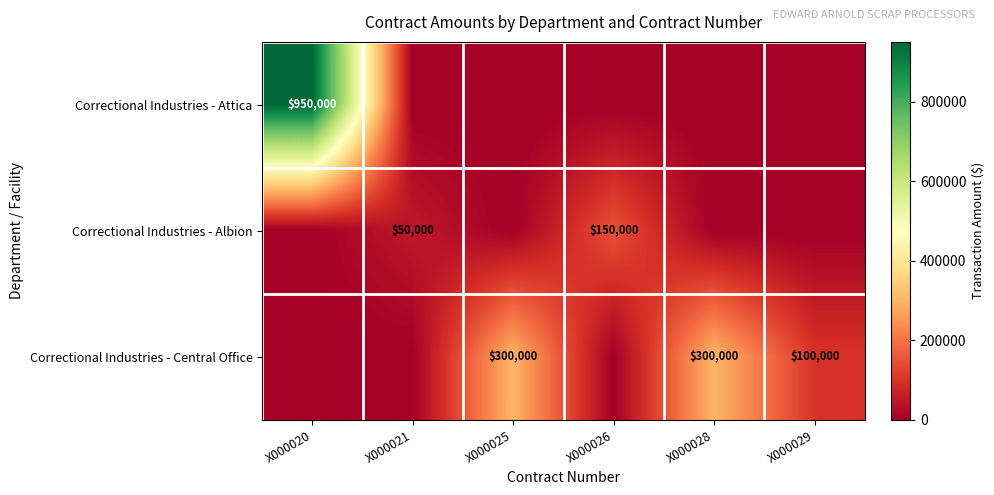

How many distinct data groups are displayed?

3